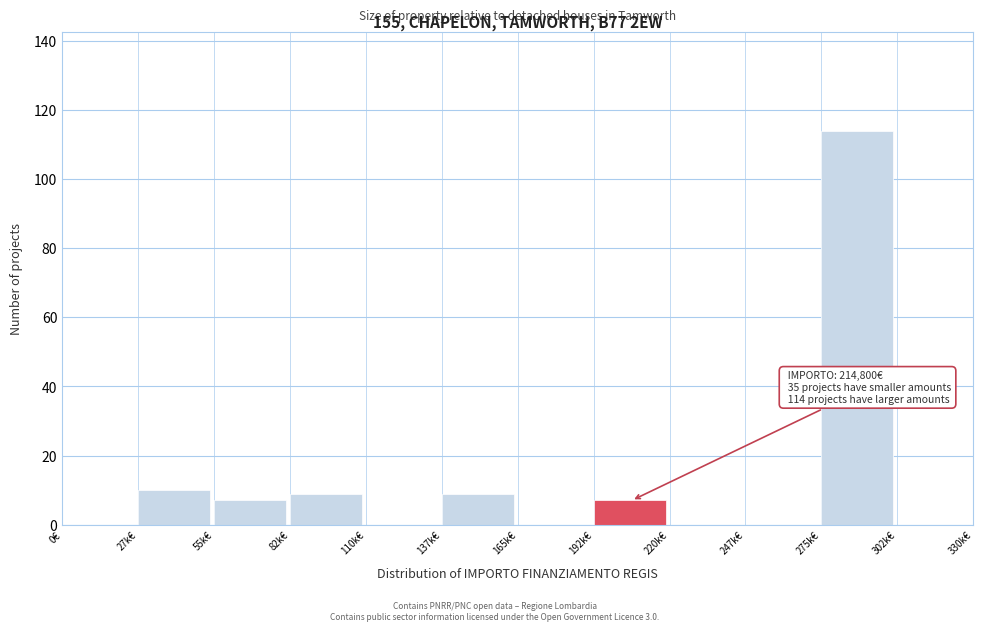

Reading left to right, list all the values displayed in this chart.

0€=0	27k€=10	55k€=7	82k€=9	110k€=0	137k€=9	165k€=0	192k€=7	220k€=0	247k€=0	275k€=114	302k€=0